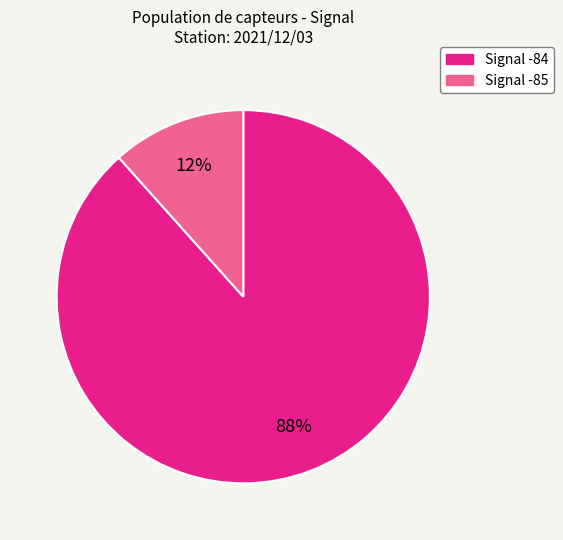

Rank the categories by value from highest to lowest.

Signal -84, Signal -85